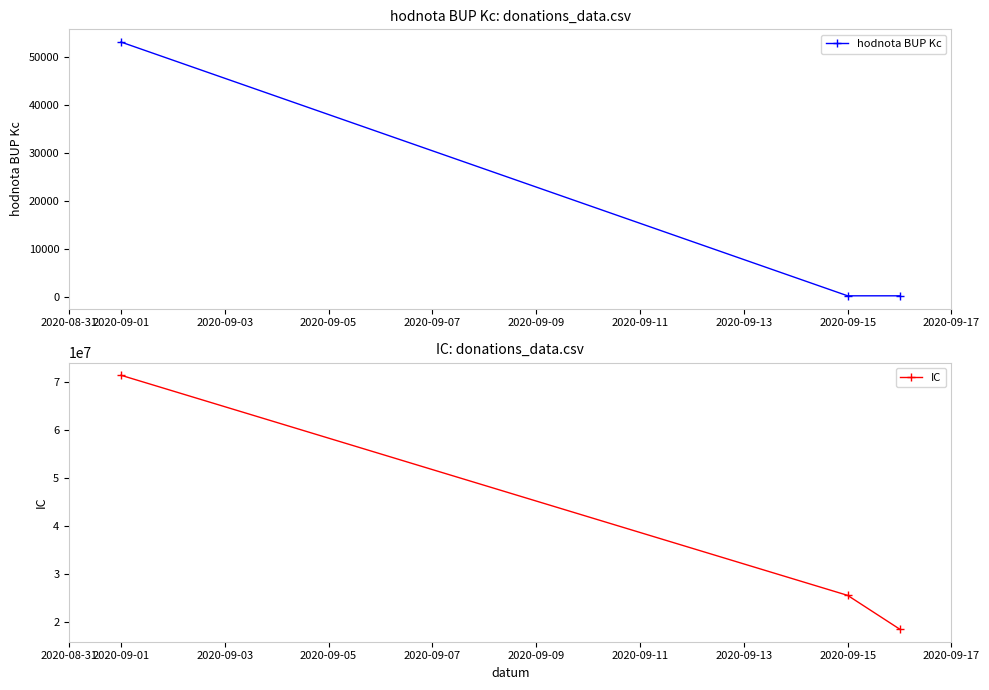

Which series has the largest range (max minus min)?

IC